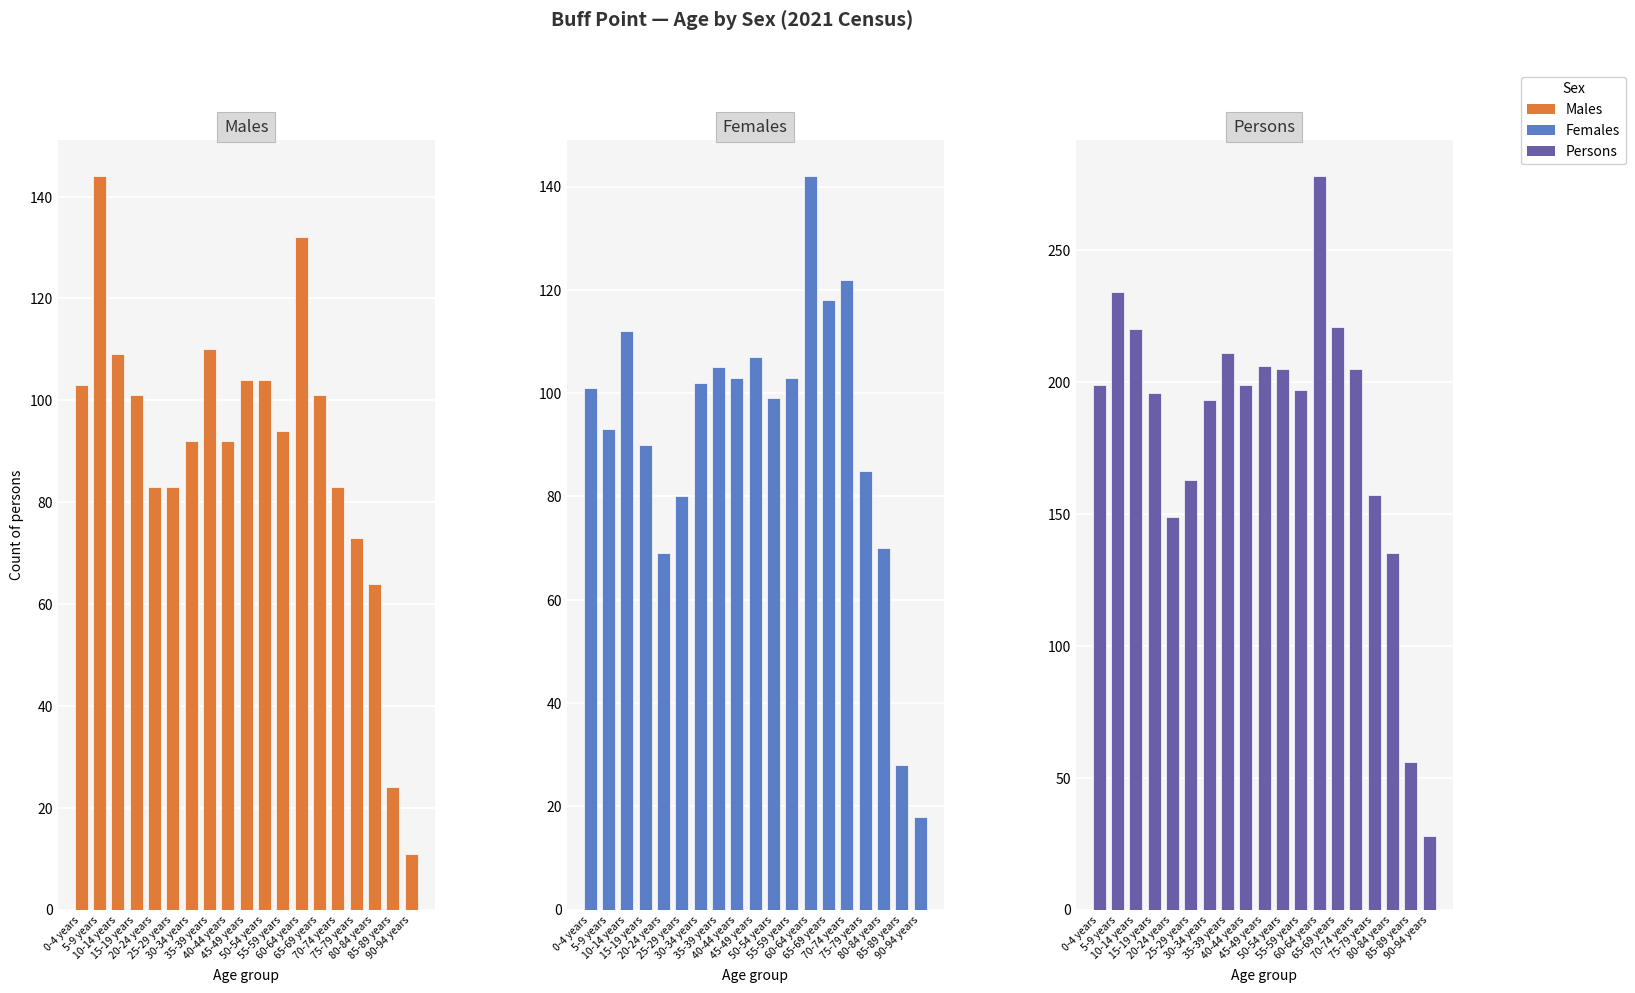

Where does the Females series first go above 101?

10-14 years